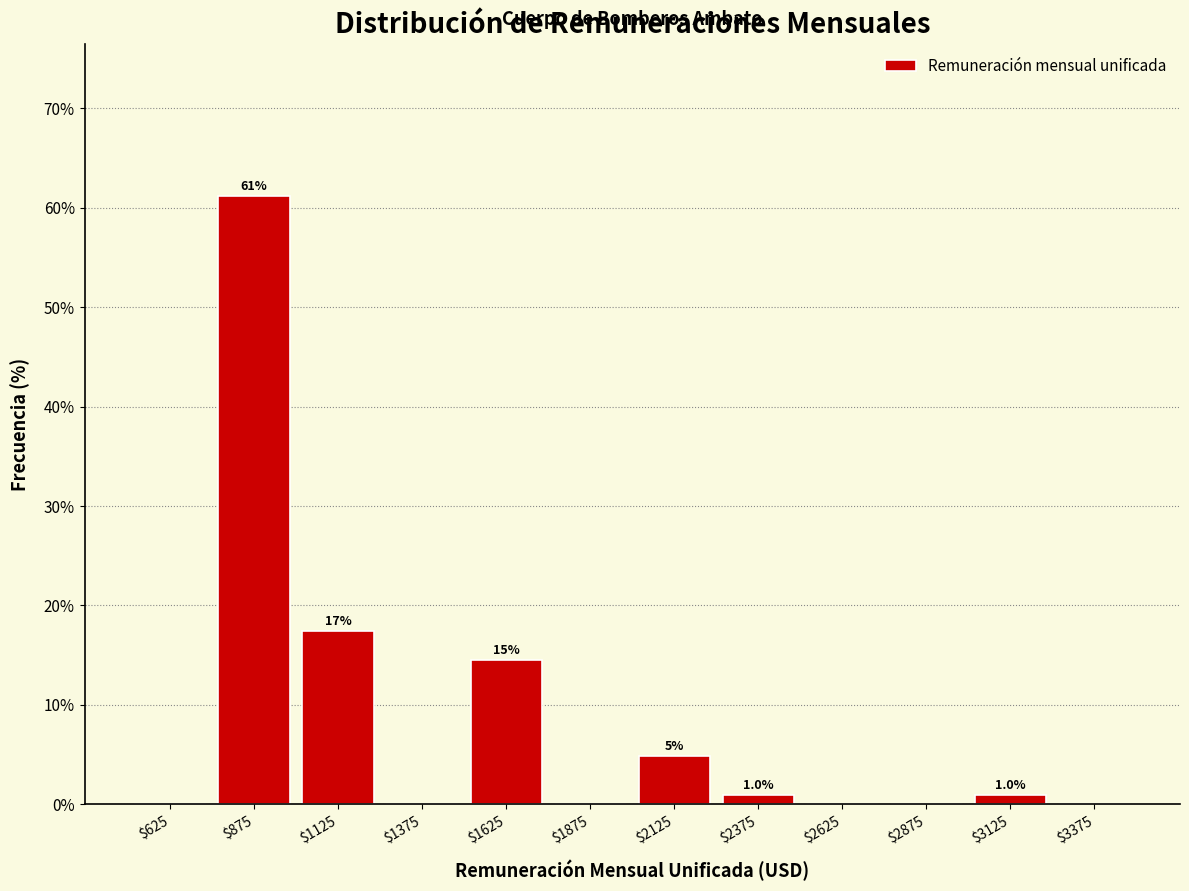

Over which range of the x-axis is the bar tallest?

750 to 1000